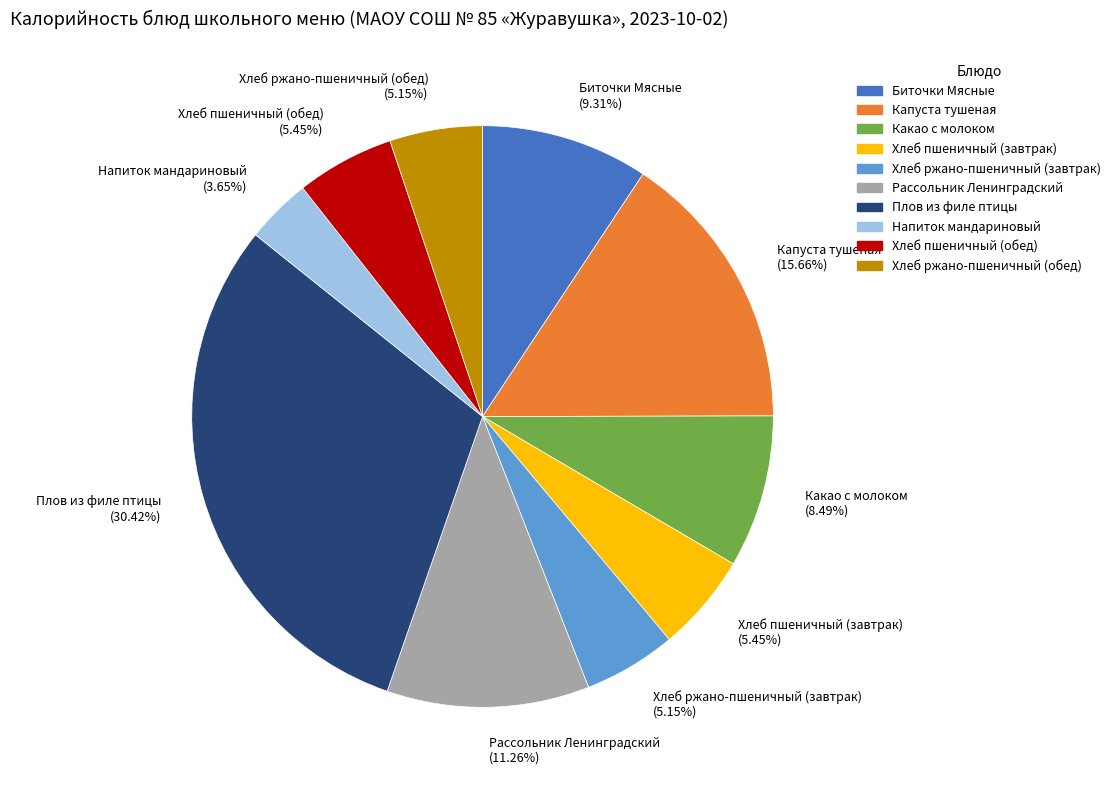

Is the sum of Биточки Мясные and Плов из филе птицы greater than half?

No